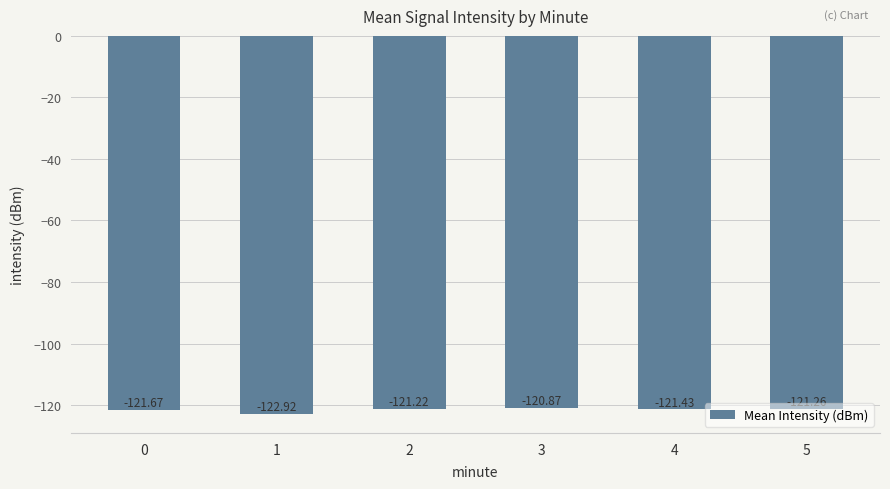

What is the value of the 5th bar from the left?

-121.4